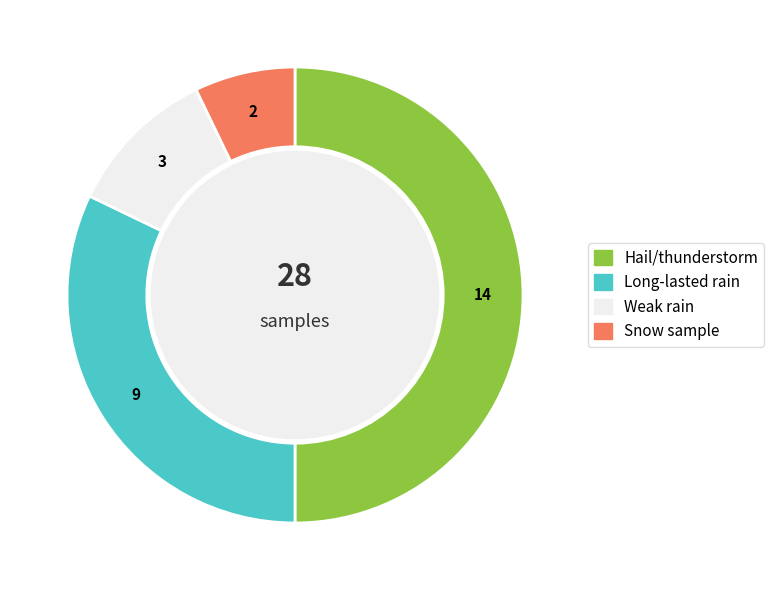

Count the number of slices in the pie.

4